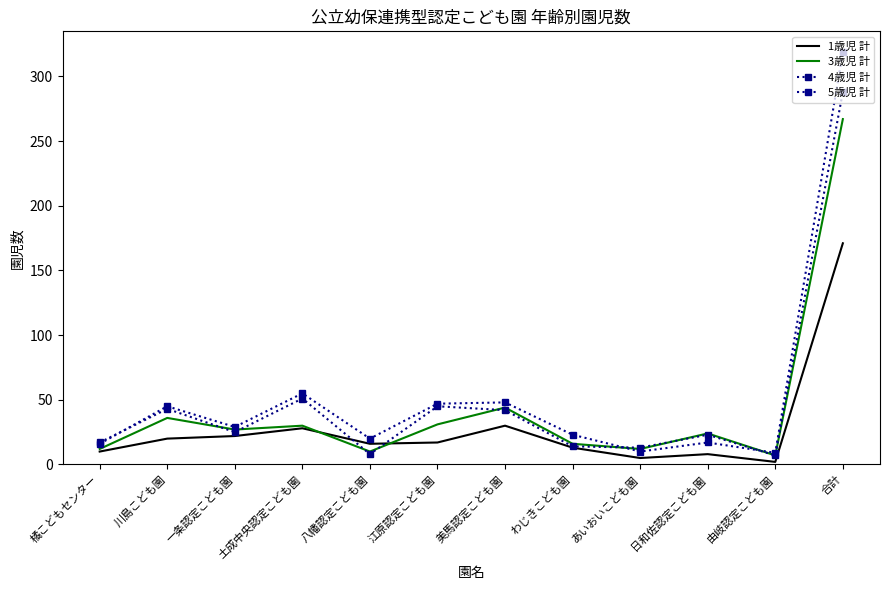

Does the chart have visible grid lines?

No